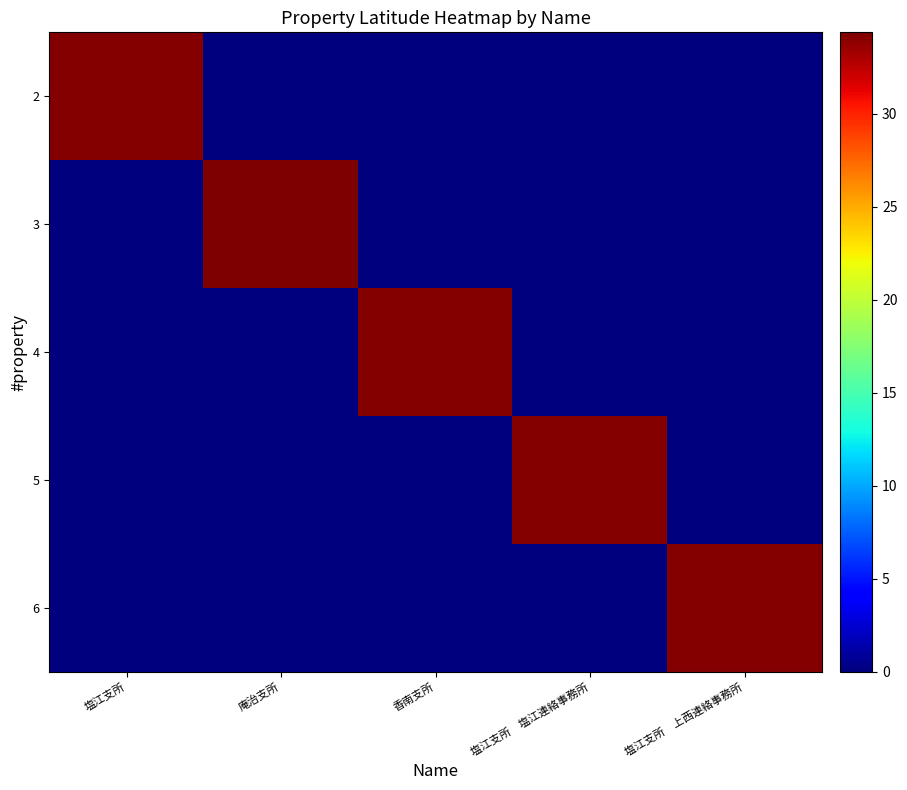

Reading right to left, transcribe all the data shown in this chart.

2: 塩江支所　上西連絡事務所=0.0	塩江支所　塩江連絡事務所=0.0	香南支所=0.0	庵治支所=0.0	塩江支所=34.2
3: 塩江支所　上西連絡事務所=0.0	塩江支所　塩江連絡事務所=0.0	香南支所=0.0	庵治支所=34.4	塩江支所=0.0
4: 塩江支所　上西連絡事務所=0.0	塩江支所　塩江連絡事務所=0.0	香南支所=34.2	庵治支所=0.0	塩江支所=0.0
5: 塩江支所　上西連絡事務所=0.0	塩江支所　塩江連絡事務所=34.2	香南支所=0.0	庵治支所=0.0	塩江支所=0.0
6: 塩江支所　上西連絡事務所=34.2	塩江支所　塩江連絡事務所=0.0	香南支所=0.0	庵治支所=0.0	塩江支所=0.0